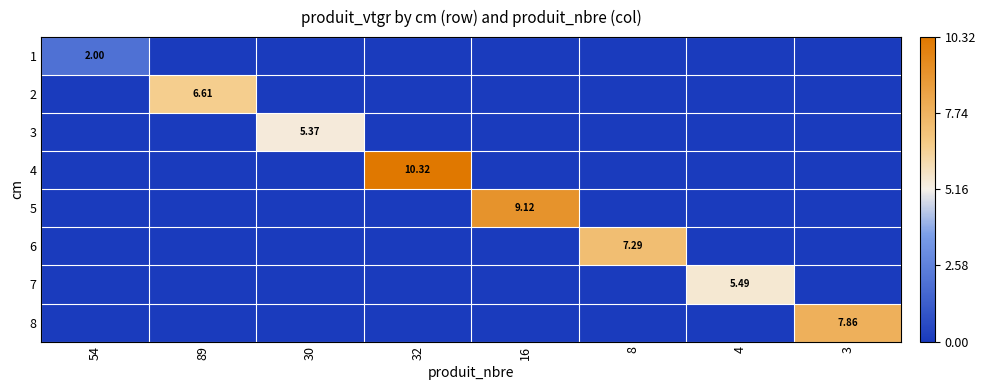

What is the maximum value shown in the chart?

10.3